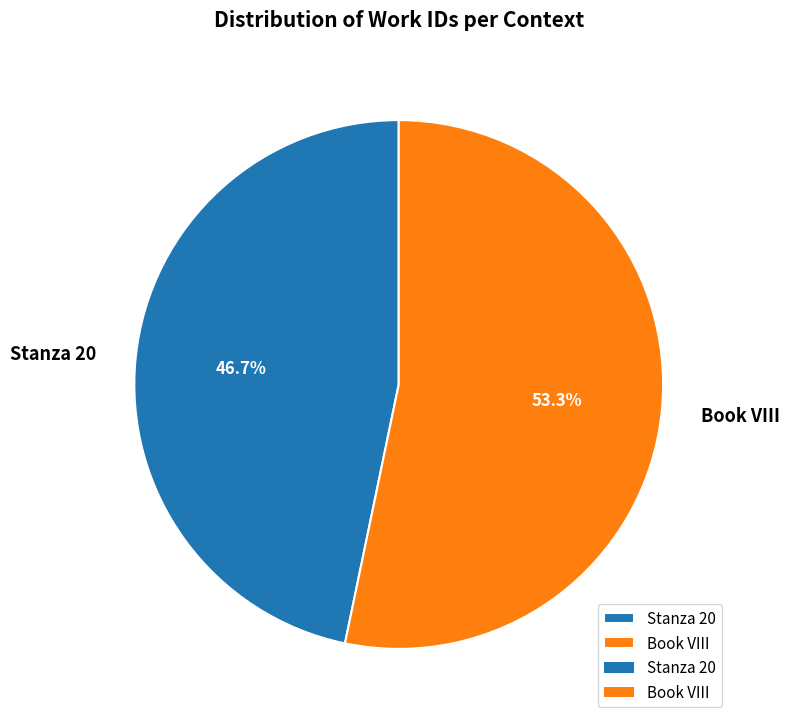

Count the number of slices in the pie.

2